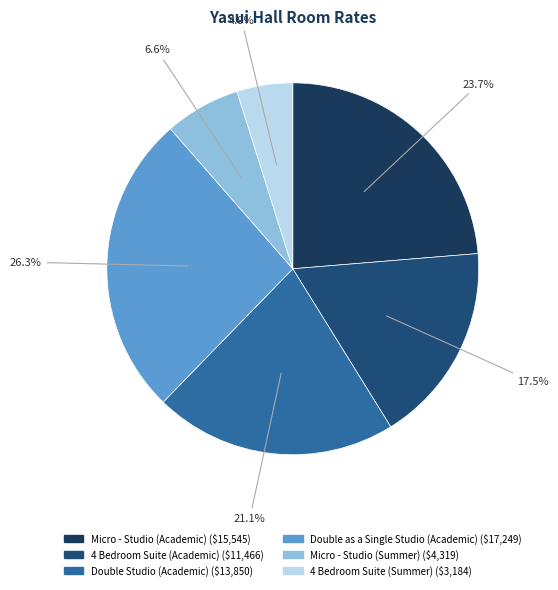

Which category has the smallest portion of the pie?

4 Bedroom Suite (Summer)